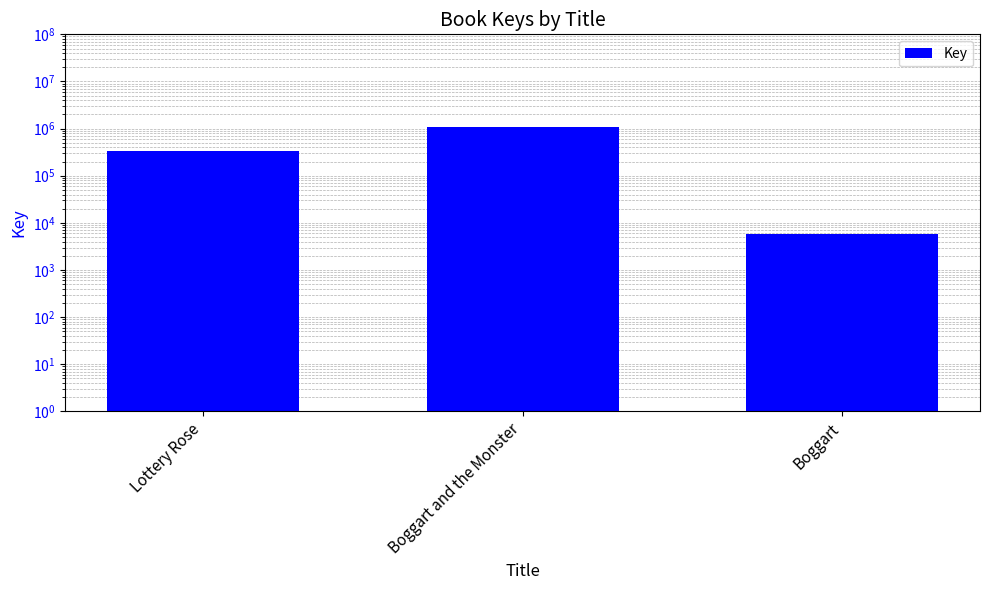

What position from the right is Boggart and the Monster?

2